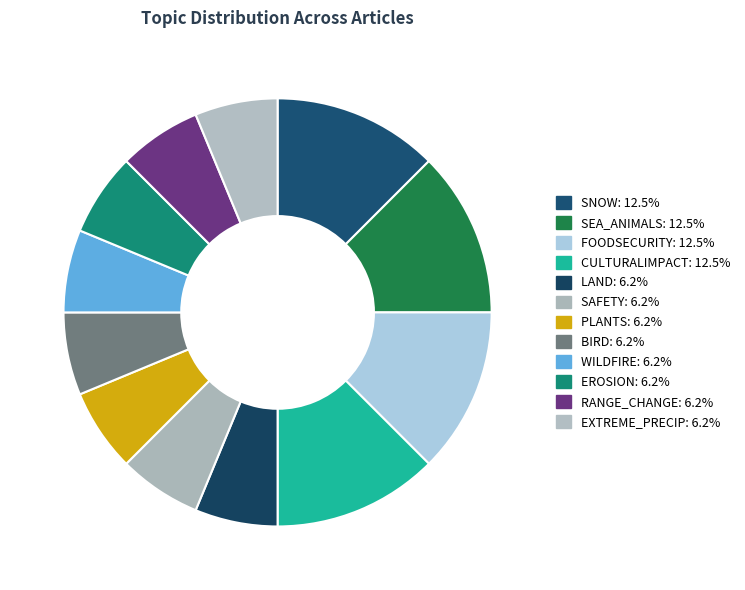

What is the total percentage of EXTREME_PRECIP and SNOW?

18.8%